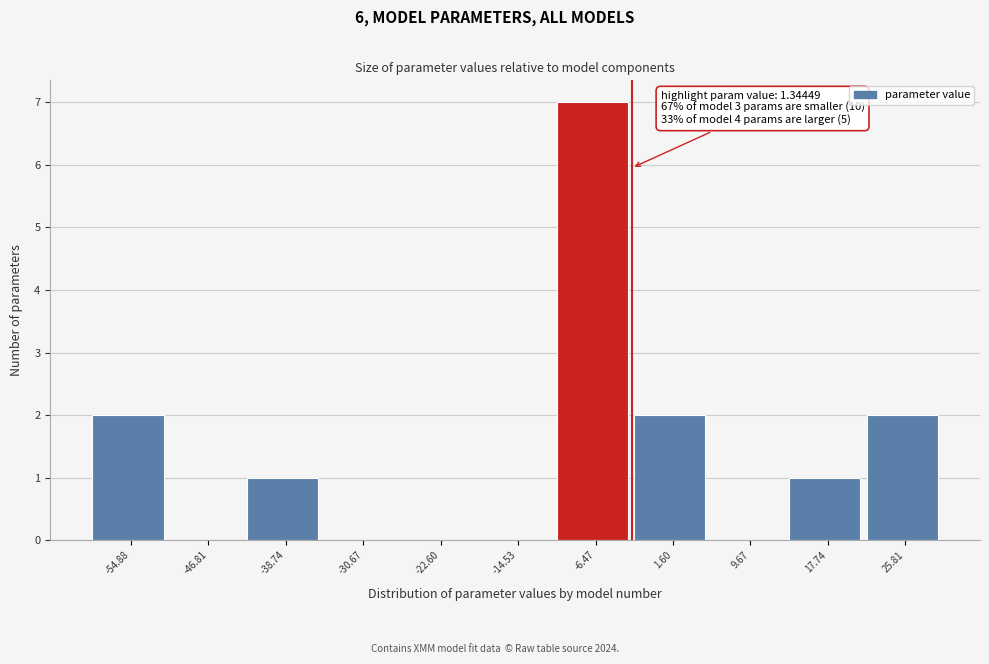

Reading left to right, list all the values displayed in this chart.

-54.88=2	-46.81=0	-38.74=1	-30.67=0	-22.60=0	-14.53=0	-6.47=7	1.60=2	9.67=0	17.74=1	25.81=2